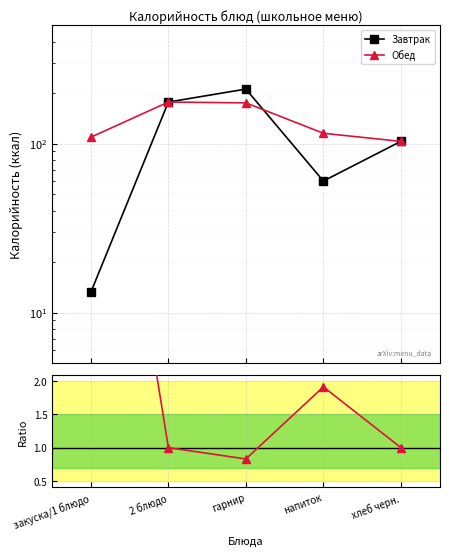

Is it true that Ratio to Завтрак equals 8.3 at закуска/1 блюдо?

True